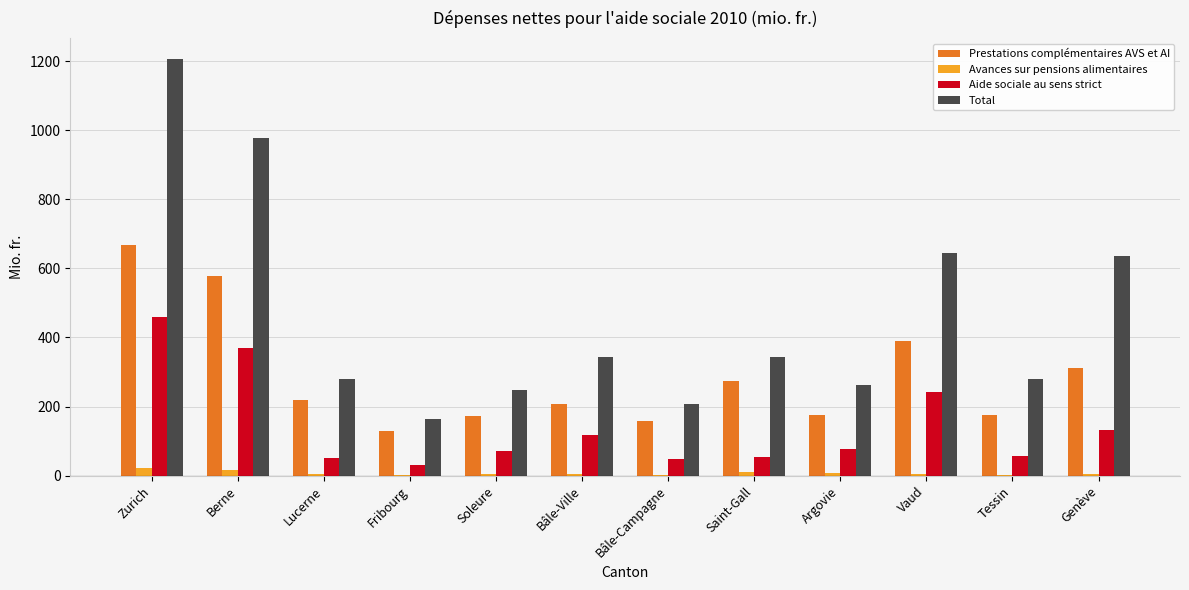

Which series has the largest total across all categories?

Total